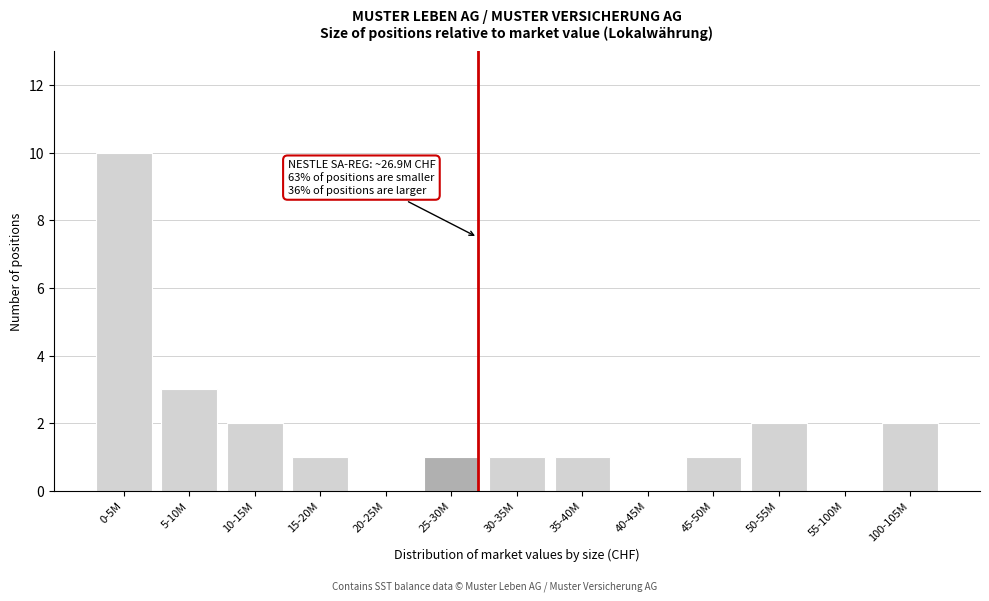

Reading left to right, what are all the values shown in this chart?

0-5M=10	5-10M=3	10-15M=2	15-20M=1	20-25M=0	25-30M=1	30-35M=1	35-40M=1	40-45M=0	45-50M=1	50-55M=2	55-100M=0	100-105M=2